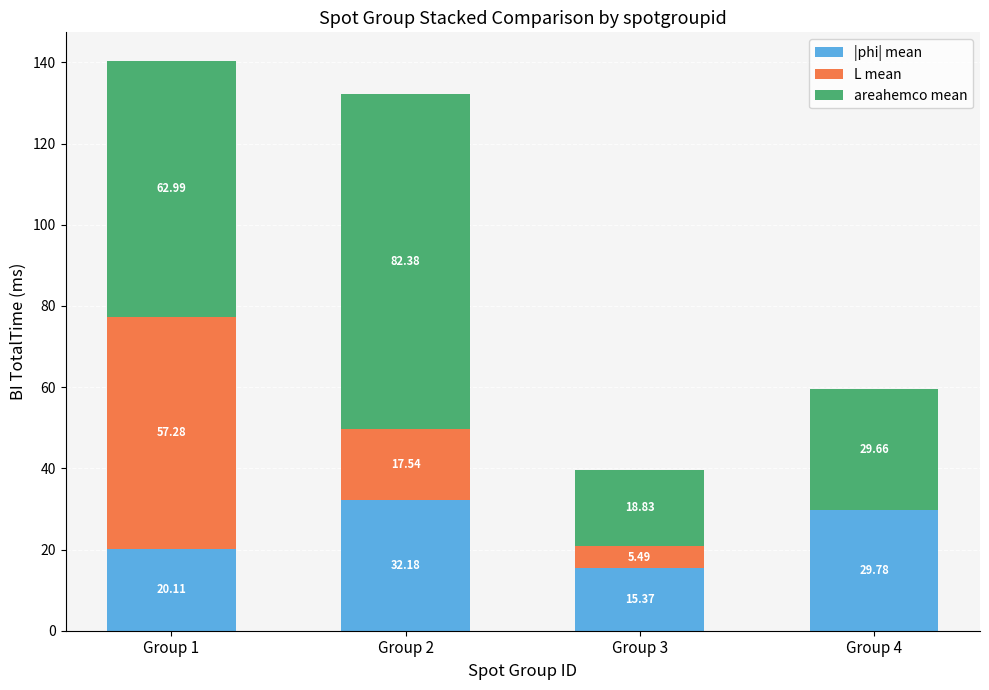

What is the total value across all series at Group 2?

132.1